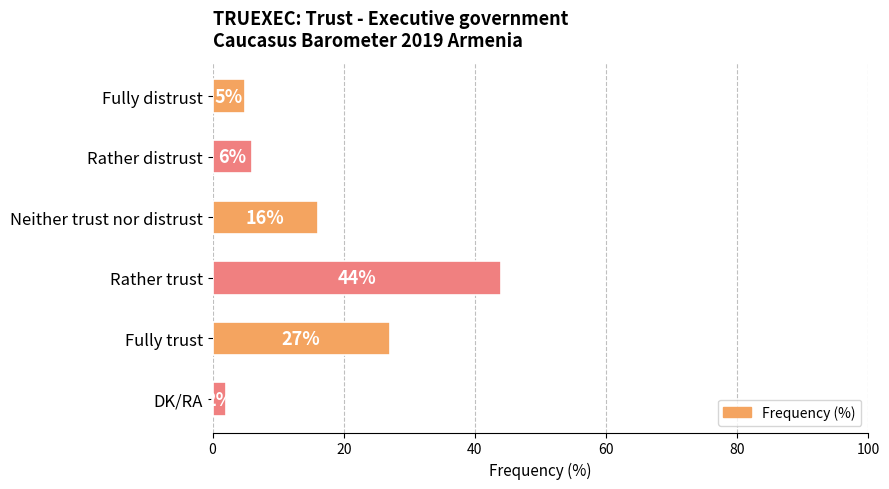

Does the chart contain any negative values?

No